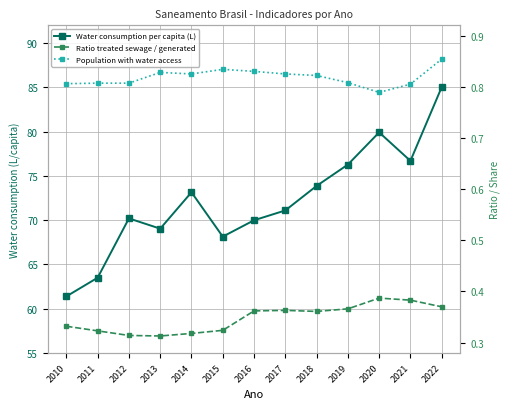

How many Ratio treated sewage / generated values are between 0 and 1?

13